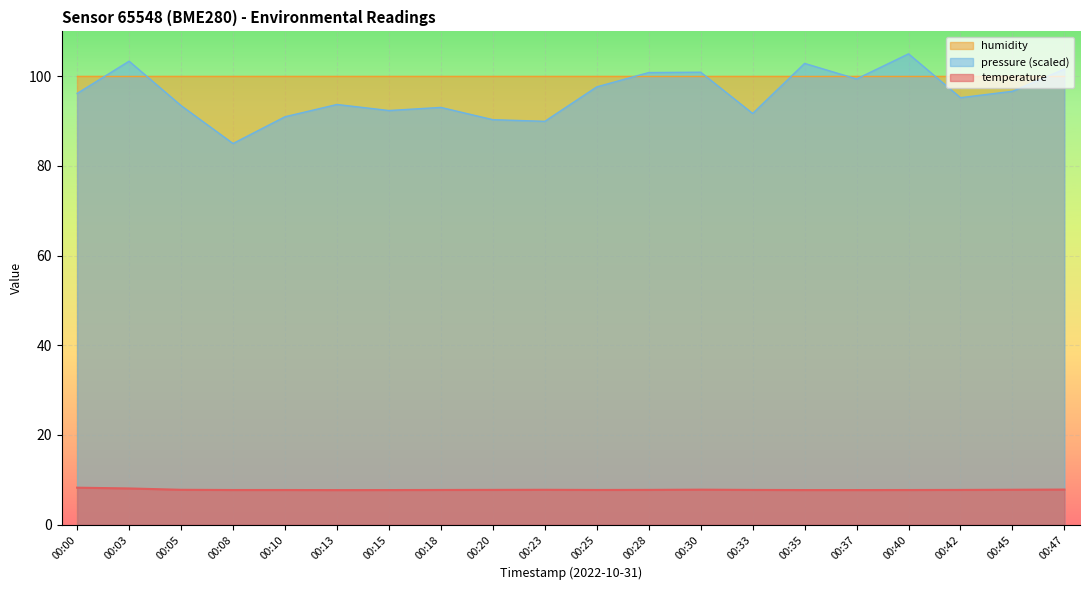

Which category has the lowest value across all series?

00:13